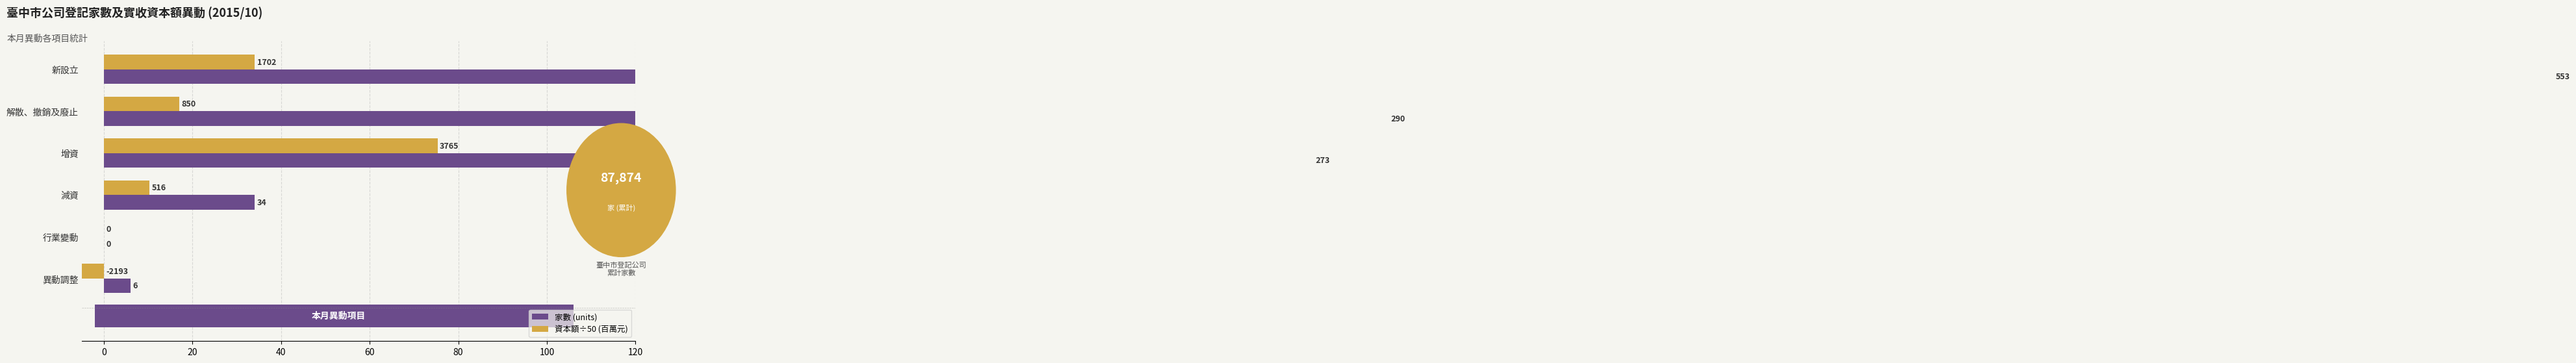

Which series has the largest total across all categories?

家數 (units)